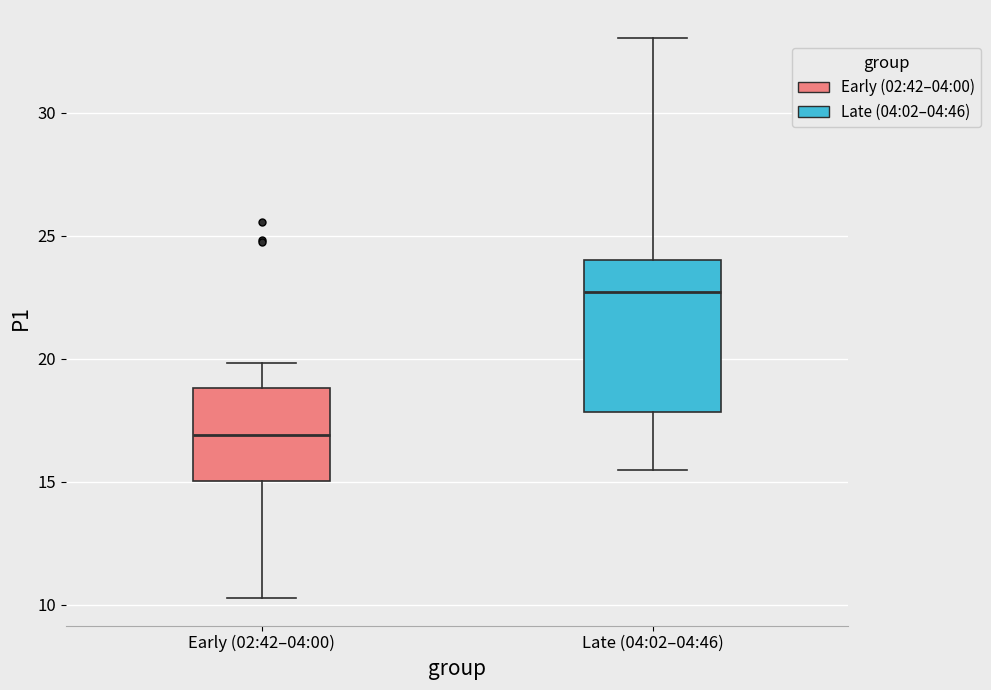

Which box is the tallest, from its lower edge to its upper edge?

Late (04:02–04:46)